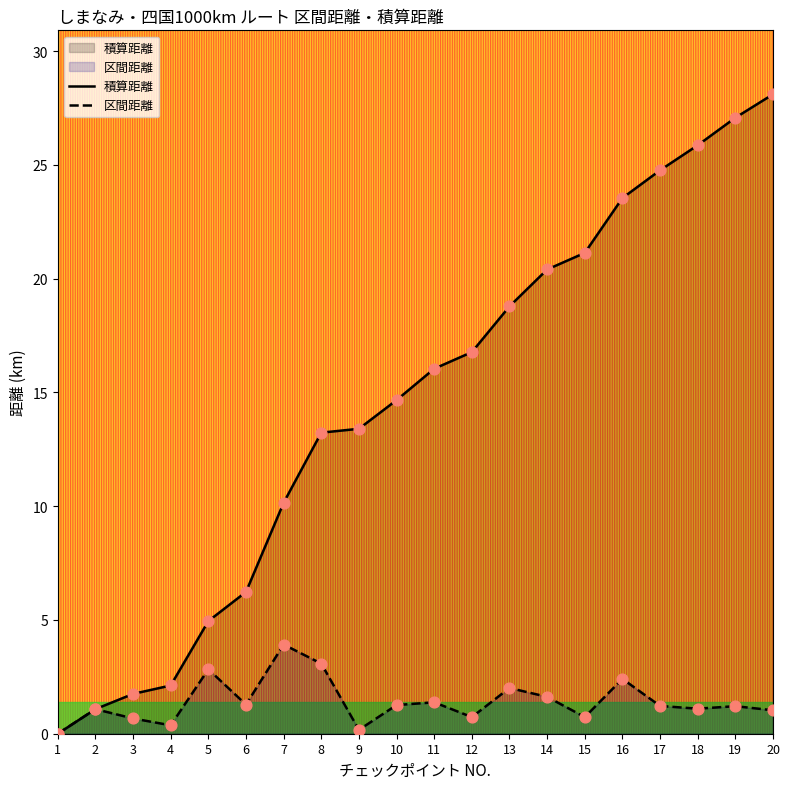

At which category is the sum across all series the highest?

20